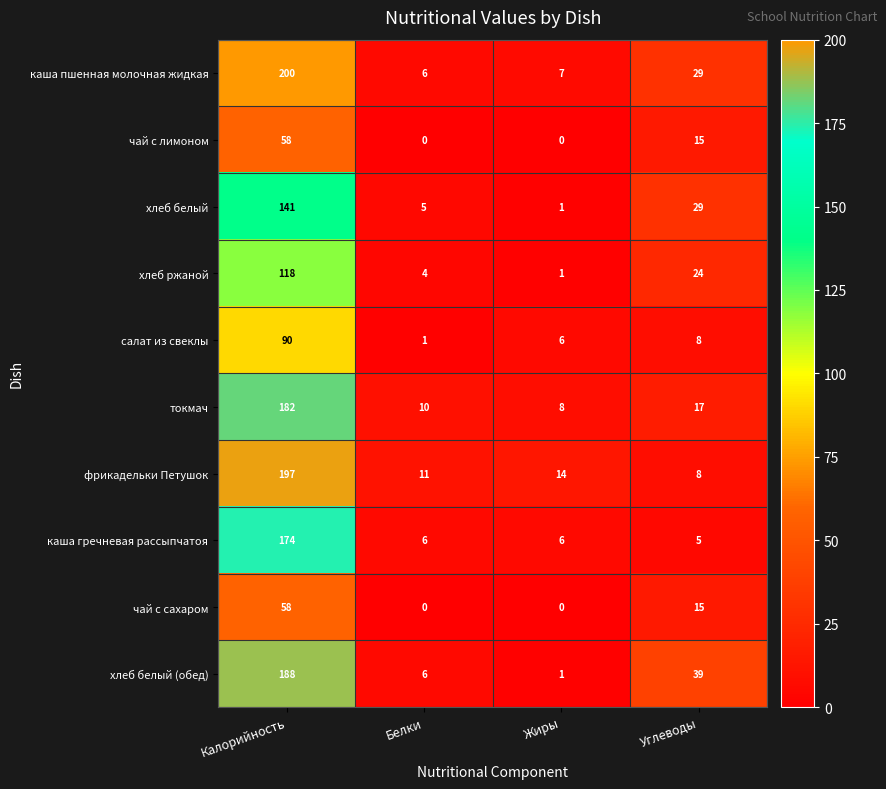

At which label is салат из свеклы closest to 45?

Углеводы